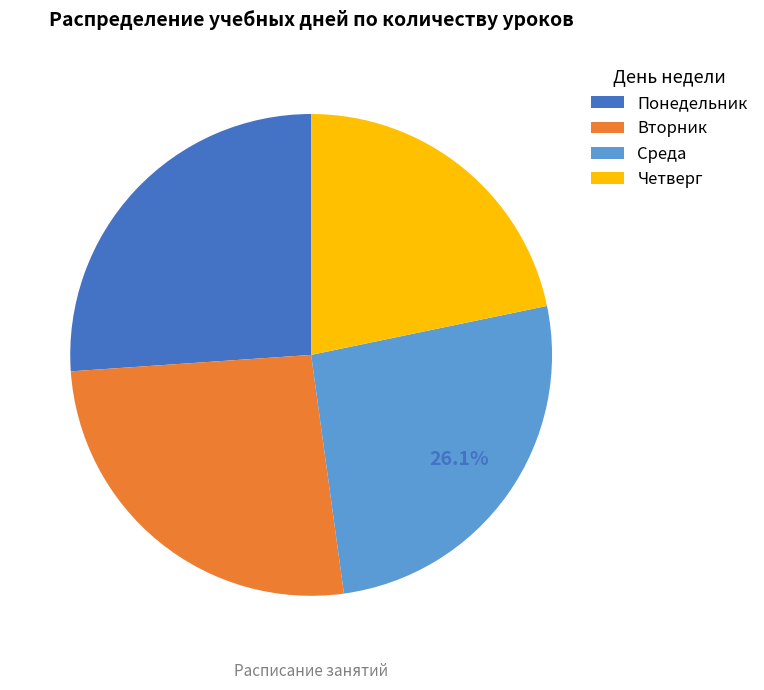

Between Четверг and Понедельник, which is larger?

Понедельник